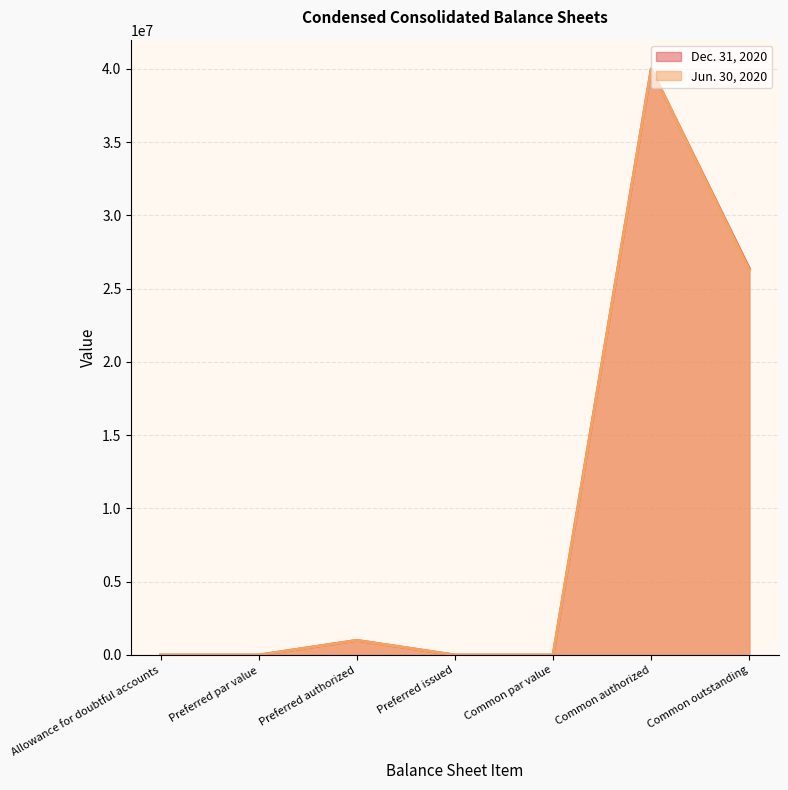

Reading left to right, transcribe all the data shown in this chart.

Dec. 31, 2020: 336	0	1000000	0	0	40000000	26385721
Jun. 30, 2020: 273	0	1000000	0	0	40000000	26286009